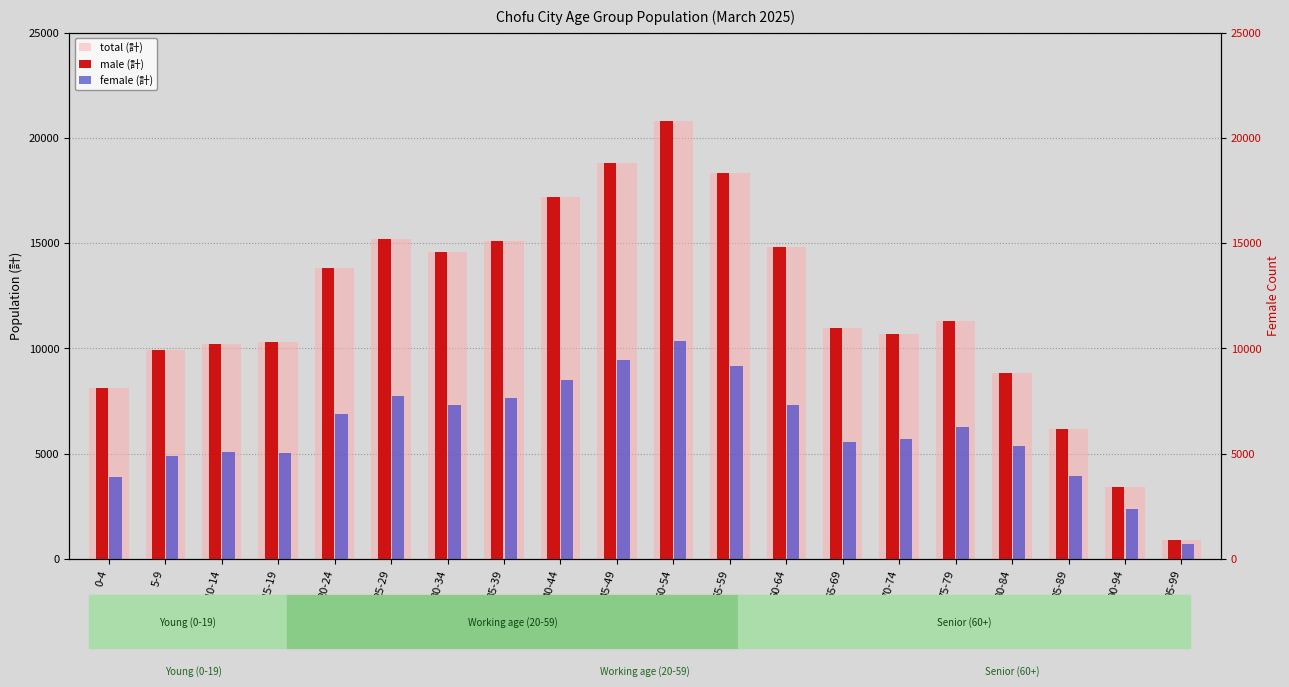

What is the label of the 4th bar from the left?

15-19